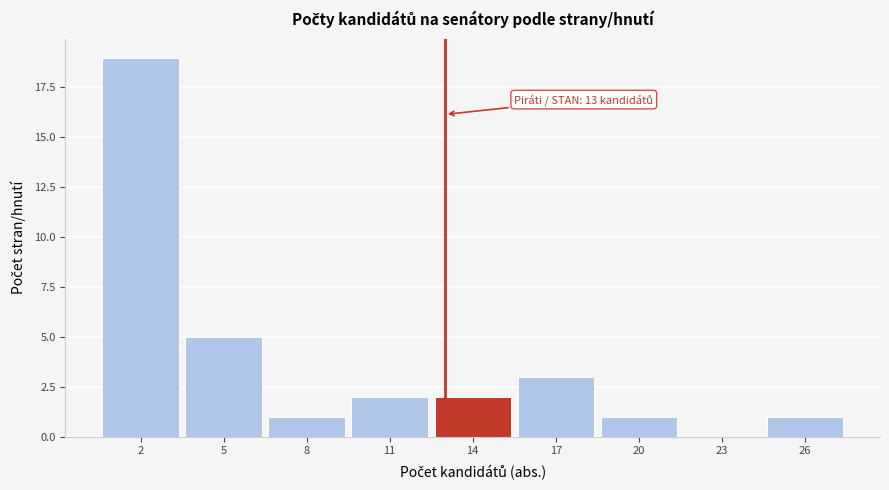

Over which range of the x-axis is the bar tallest?

0.5 to 3.5